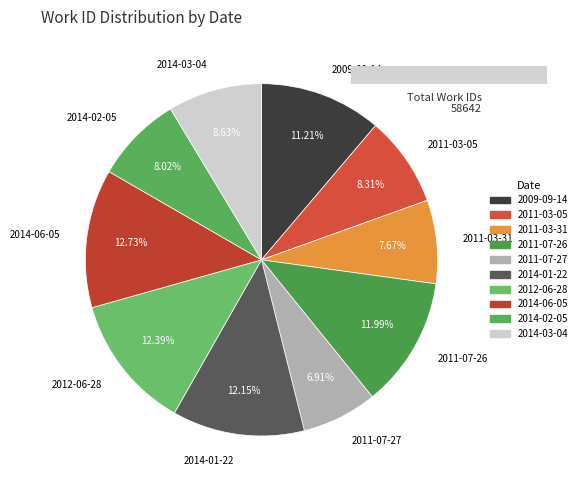

What portion of the pie excludes 2014-06-05?

87.3%